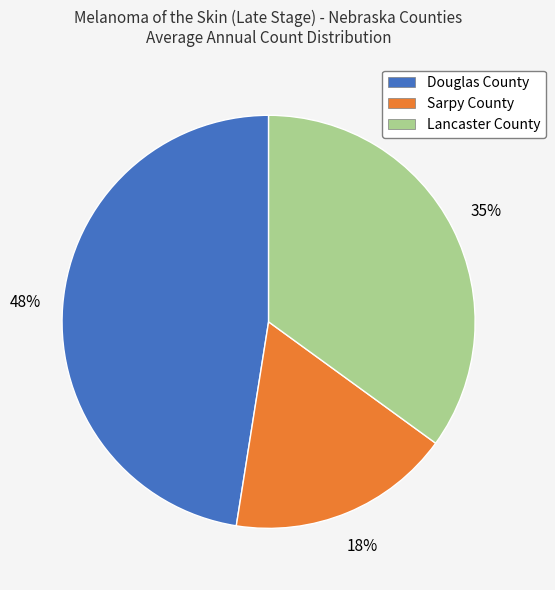

Count the number of slices in the pie.

3